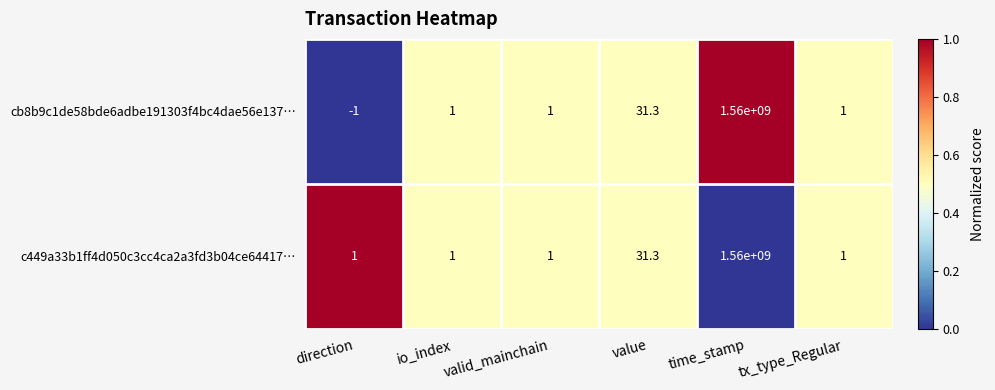

Rank the series at direction from lowest to highest value.

cb8b9c1de58bde6adbe191303f4bc4dae56e137…, c449a33b1ff4d050c3cc4ca2a3fd3b04ce64417…